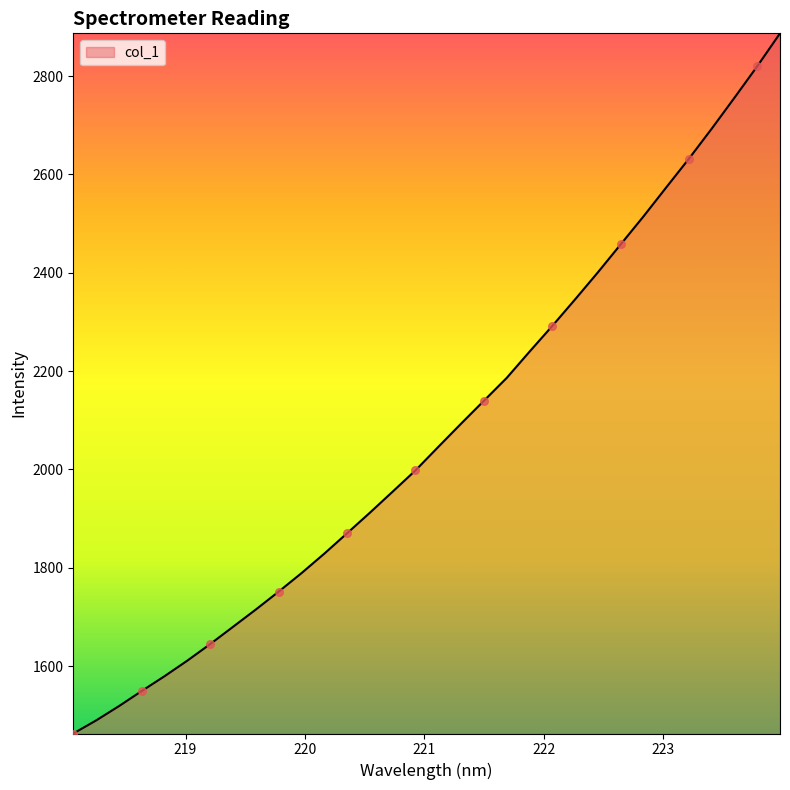

What is the maximum value shown in the chart?

2887.1